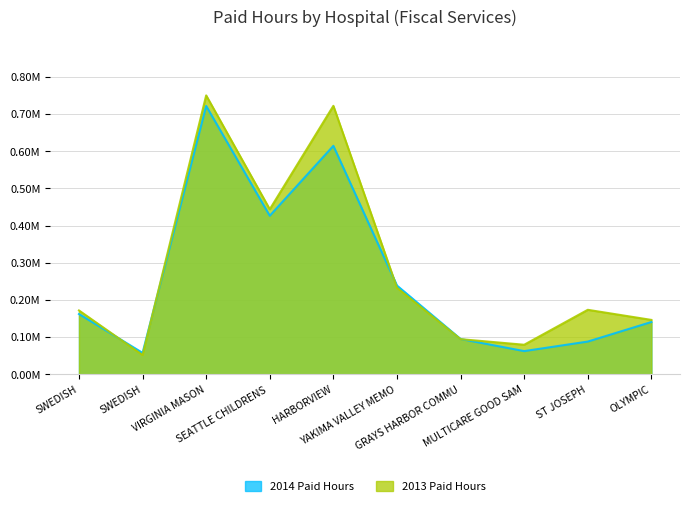

What are all the series names shown in the legend?

2014 Paid Hours, 2013 Paid Hours